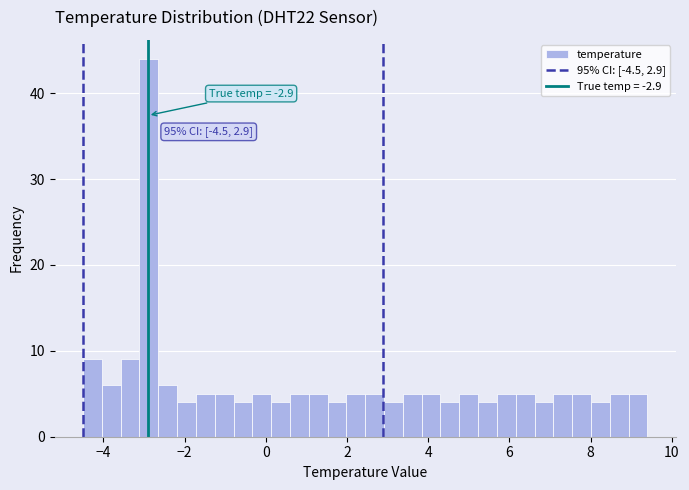

Around what value on the x-axis is the tallest bar? Give the approximate position of its centre, as read against the axis.

-2.8